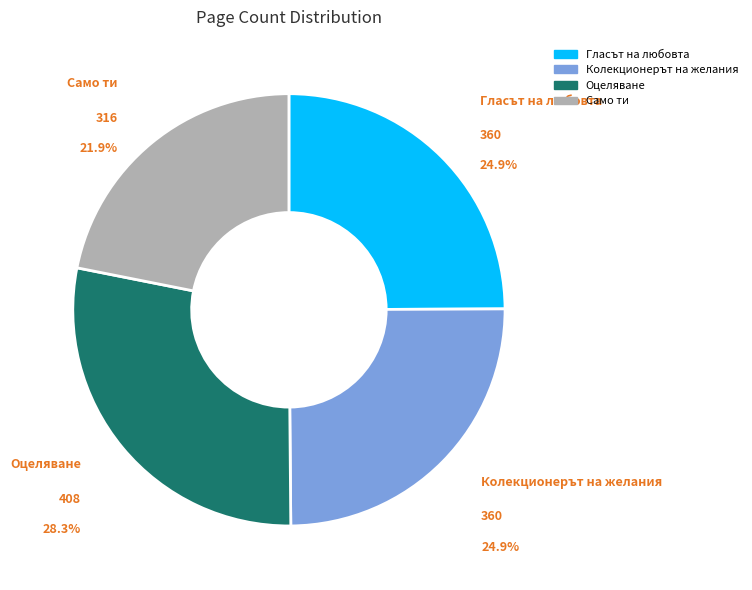

What portion of the pie excludes Само ти?

78.1%